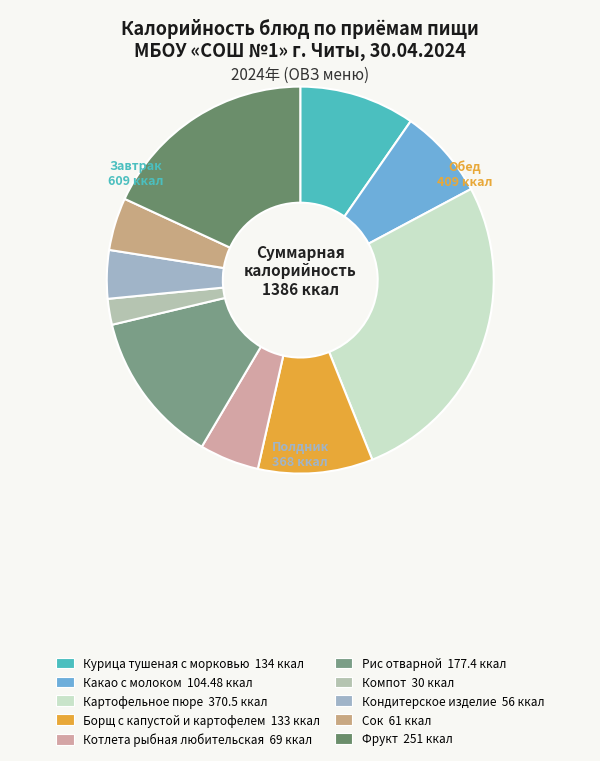

Which has a higher value, Компот or Картофельное пюре?

Картофельное пюре